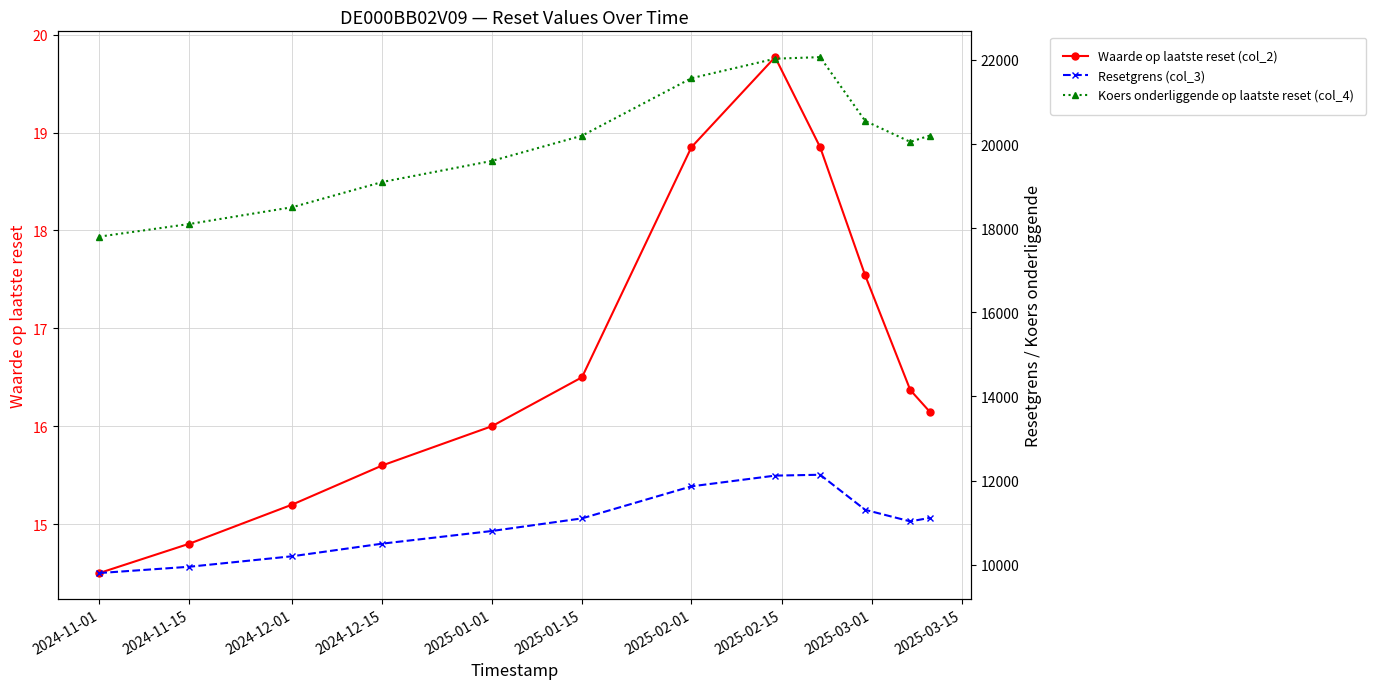

Which series has the widest spread of values?

Koers onderliggende op laatste reset (col_4)